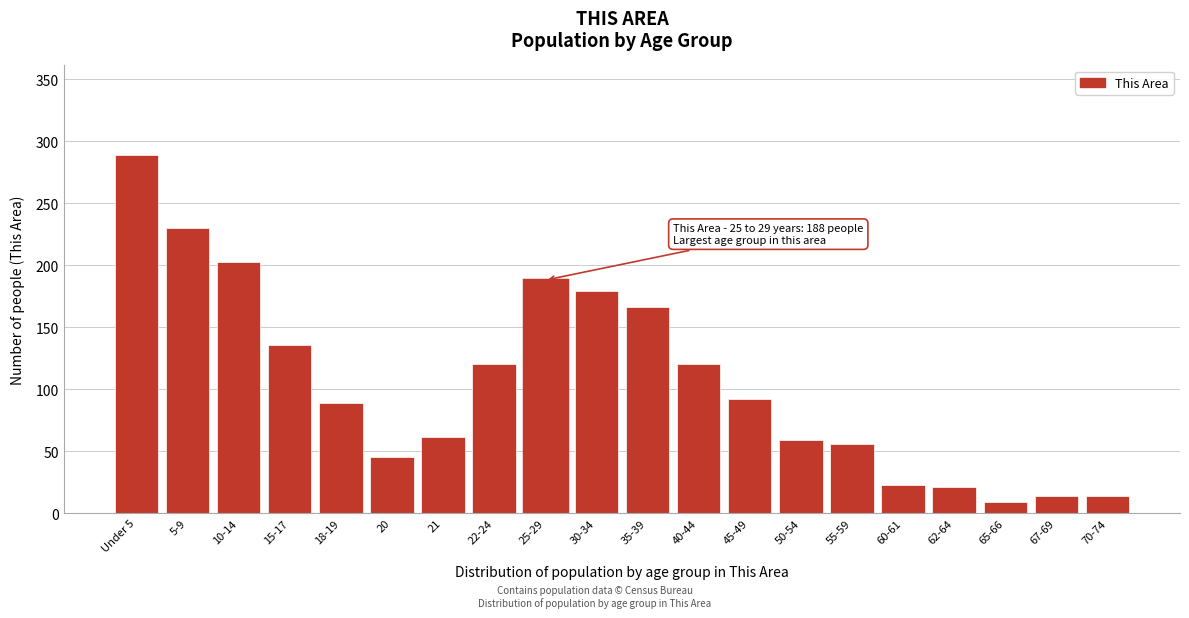

Reading left to right, transcribe all the data shown in this chart.

289	230	203	136	89	45	61	120	188	179	166	120	92	59	56	23	21	9	14	14